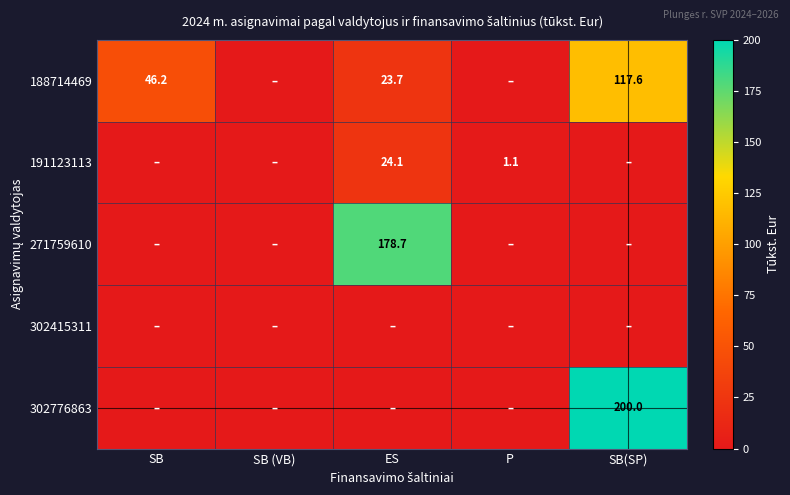

Is the value of 191123113 at P greater than the value of 188714469 at SB(SP)?

No